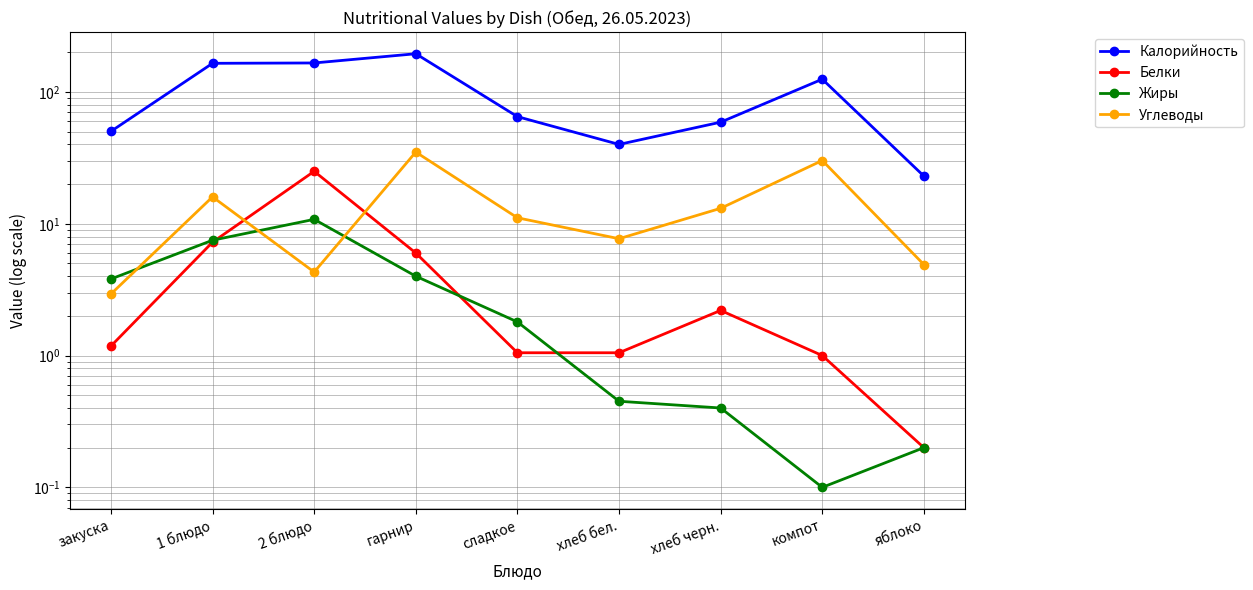

What is the difference between the second highest and minimum values in the Белки series?

7.0